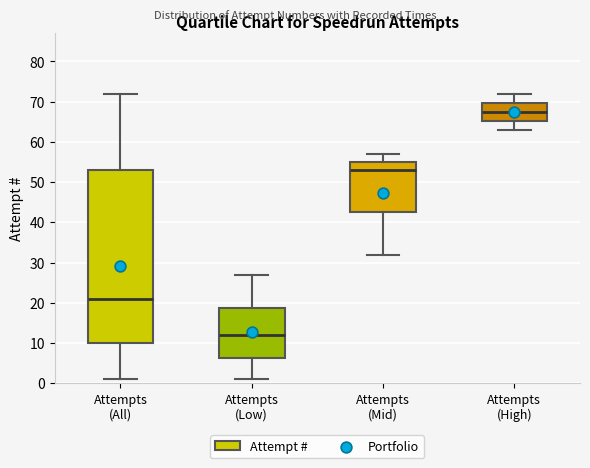

Where does the median line of the box for Attempts (Low) sit on the y-axis? The values are not printed on the chart, so give them approximately, as read against the axis.

12